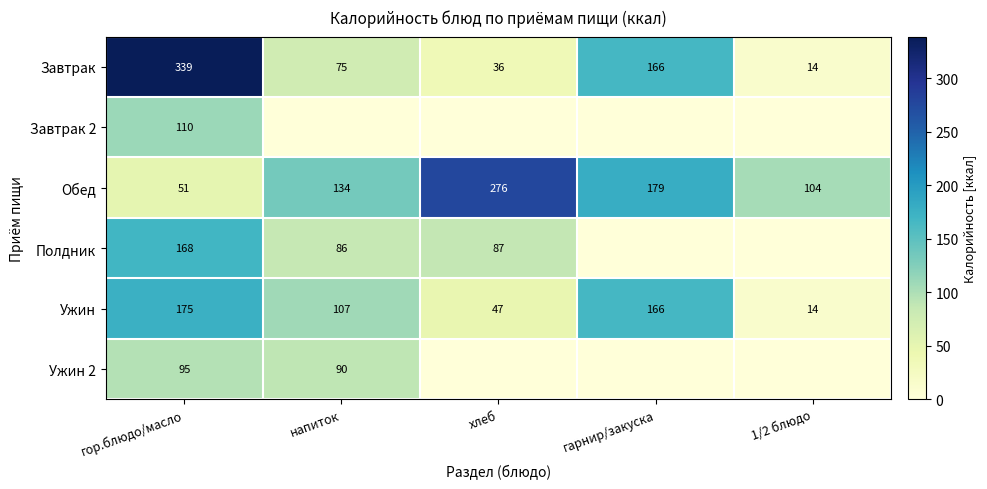

What is the sum of all Обед values?

744